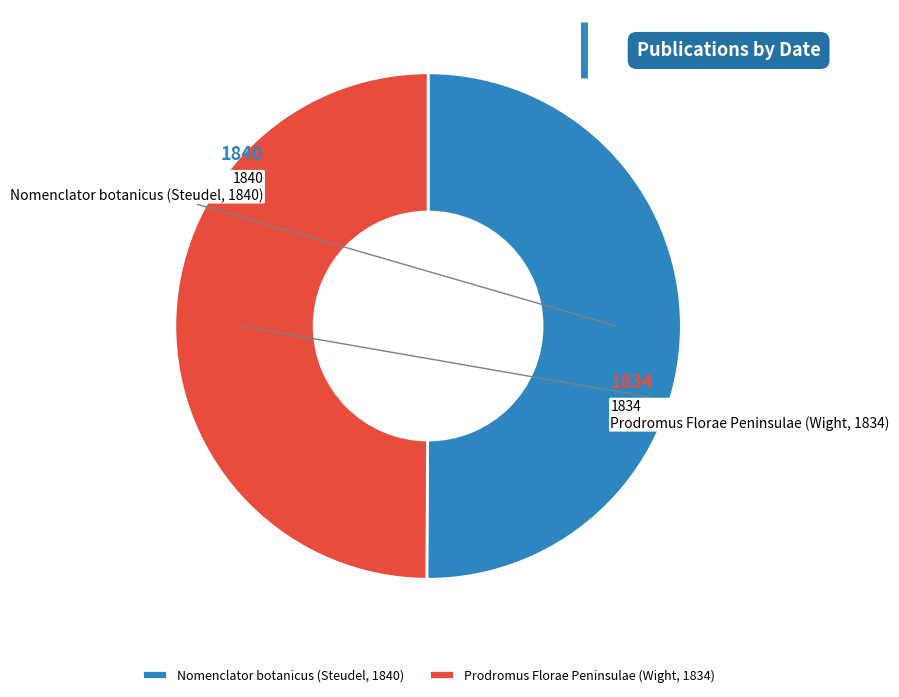

The Prodromus Florae Peninsulae (Wight, 1834) slice represents 50% of the pie. True or false?

True